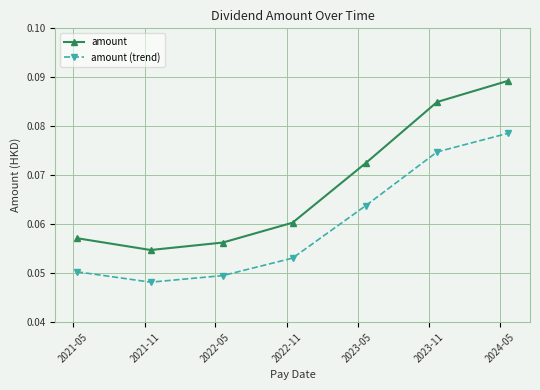

Which series has the widest spread of values?

amount